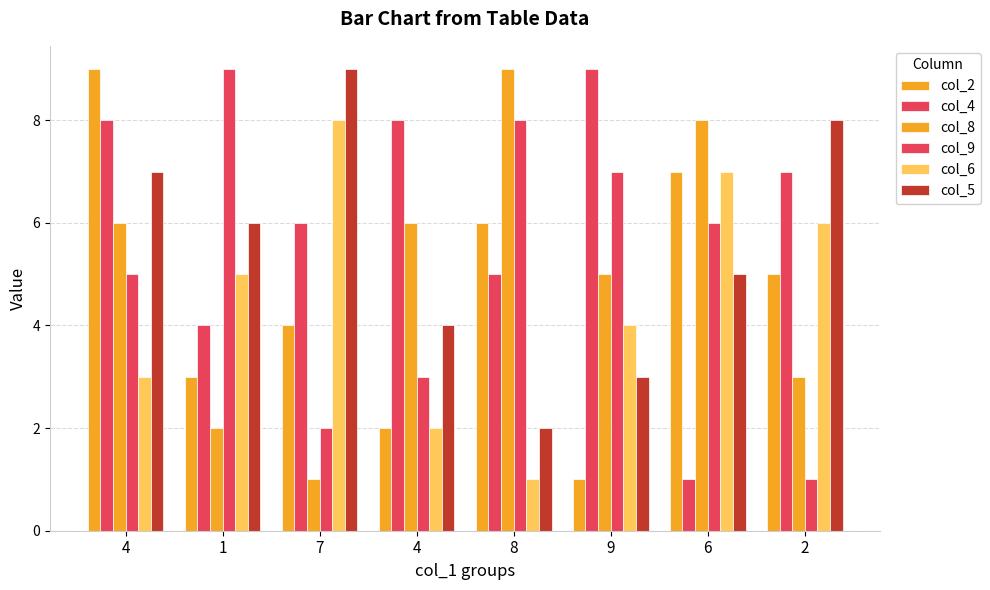

How many data points in col_5 are less than 6?

4